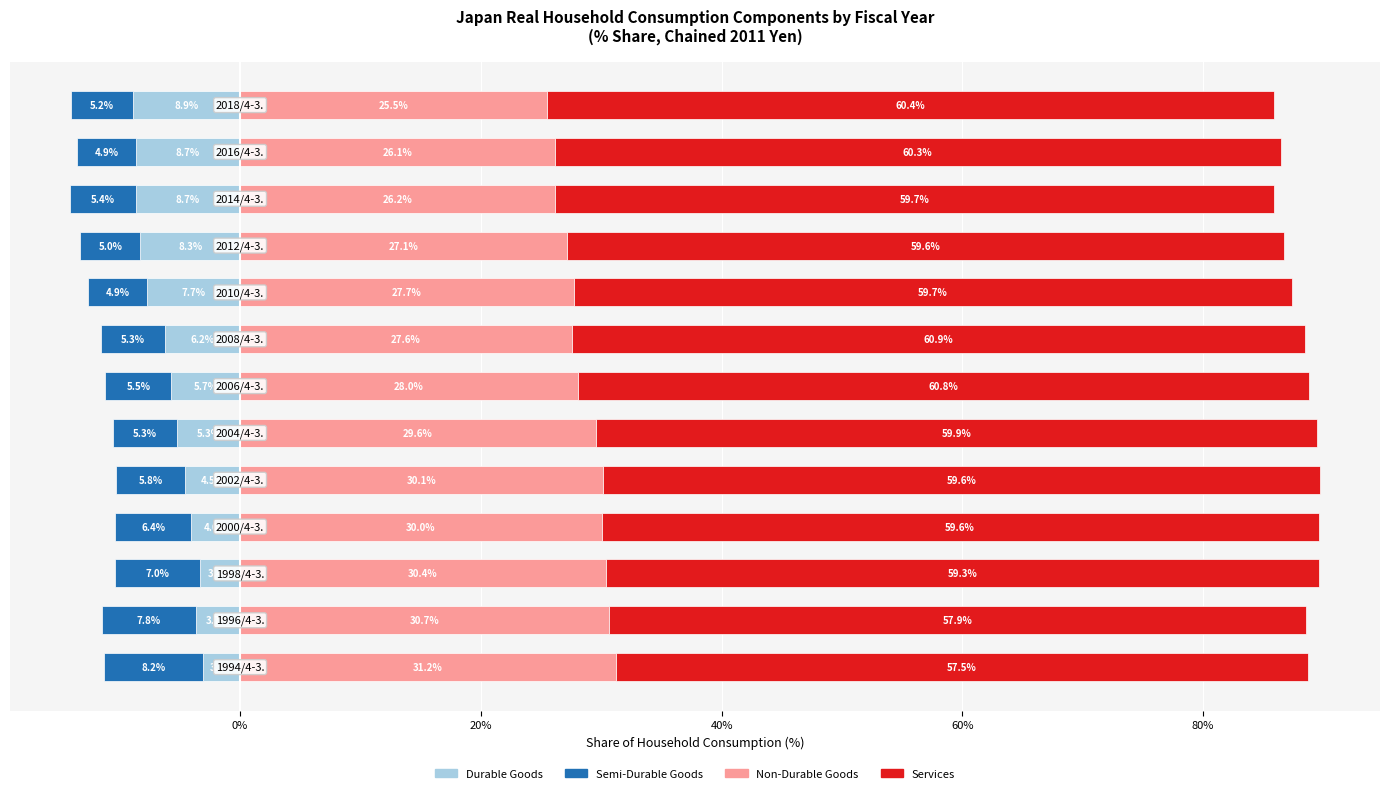

What are all the series names shown in the legend?

Durable Goods, Semi-Durable Goods, Non-Durable Goods, Services